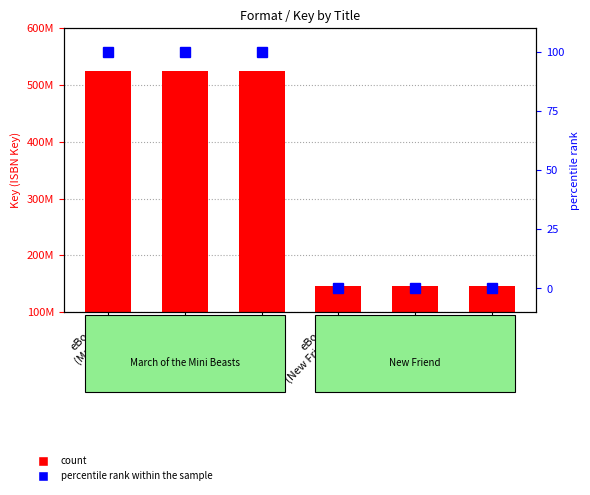

The percentile rank within the sample series shows 45 at Trade PB
(New Friend). True or false?

False